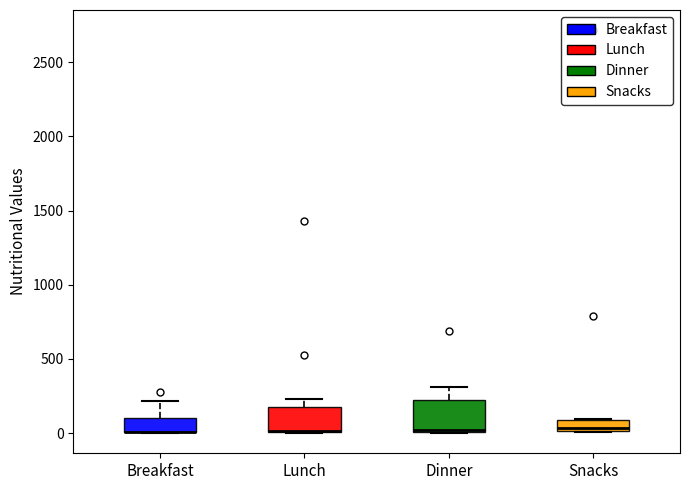

Where does the upper whisker of the box for Lunch end on the y-axis? The values are not printed on the chart, so give them approximately, as read against the axis.

250